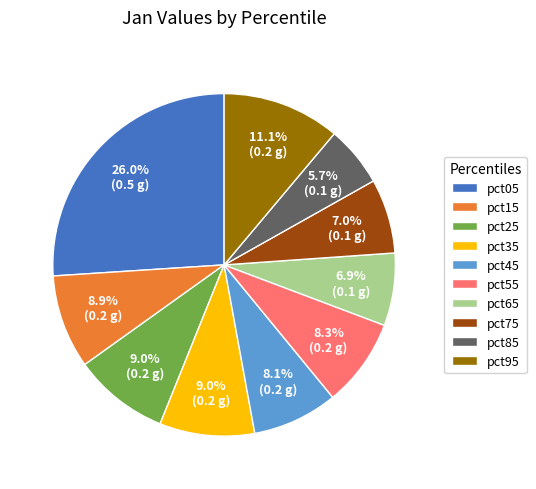

To the nearest percent, what is the difference between the largest and smallest slice percentages?

20%